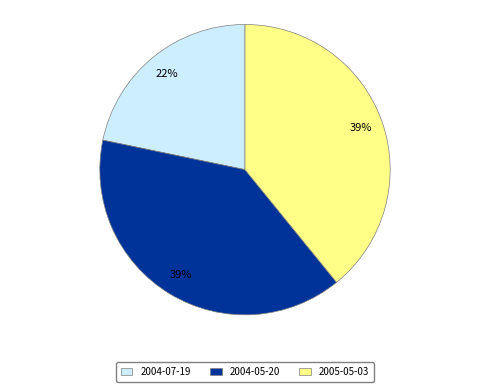

To the nearest percent, what is the difference between the largest and smallest slice percentages?

17%